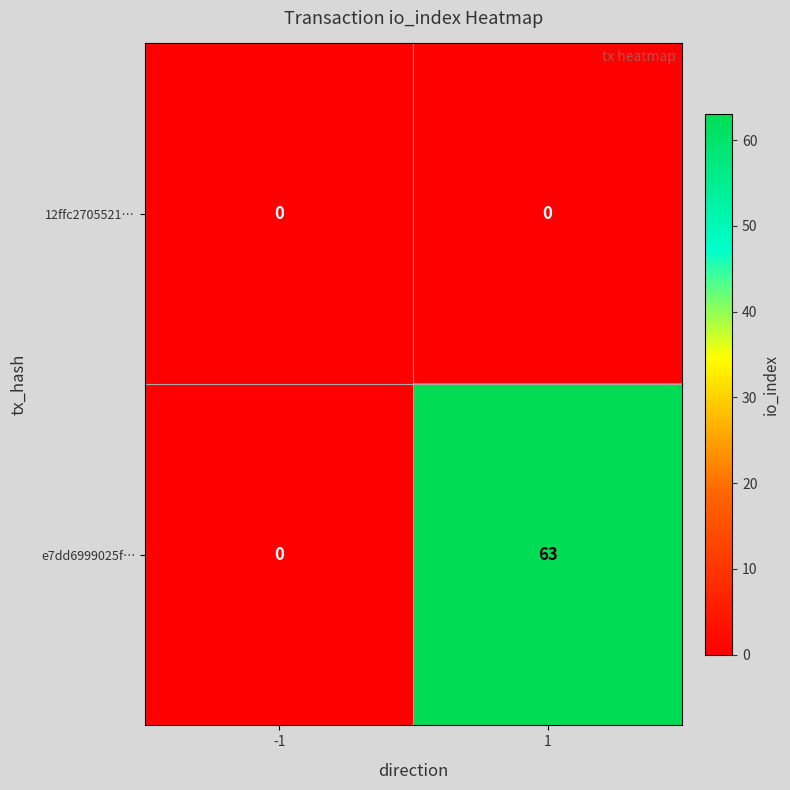

Which series has the largest total across all categories?

e7dd6999025f…